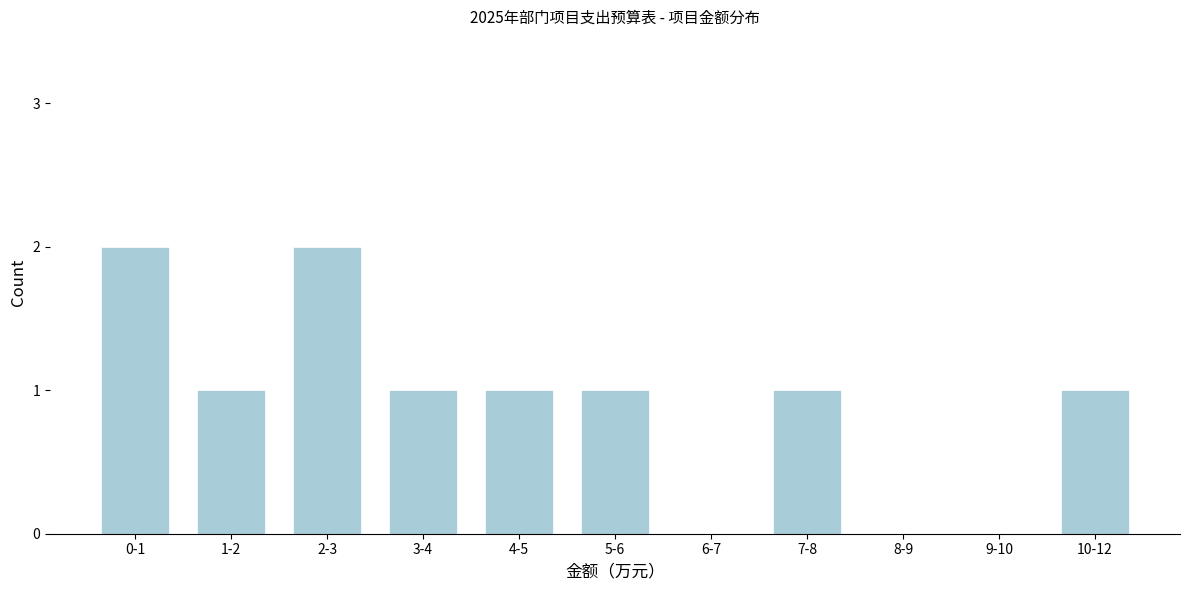

Reading right to left, transcribe all the data shown in this chart.

10-12=1	9-10=0	8-9=0	7-8=1	6-7=0	5-6=1	4-5=1	3-4=1	2-3=2	1-2=1	0-1=2